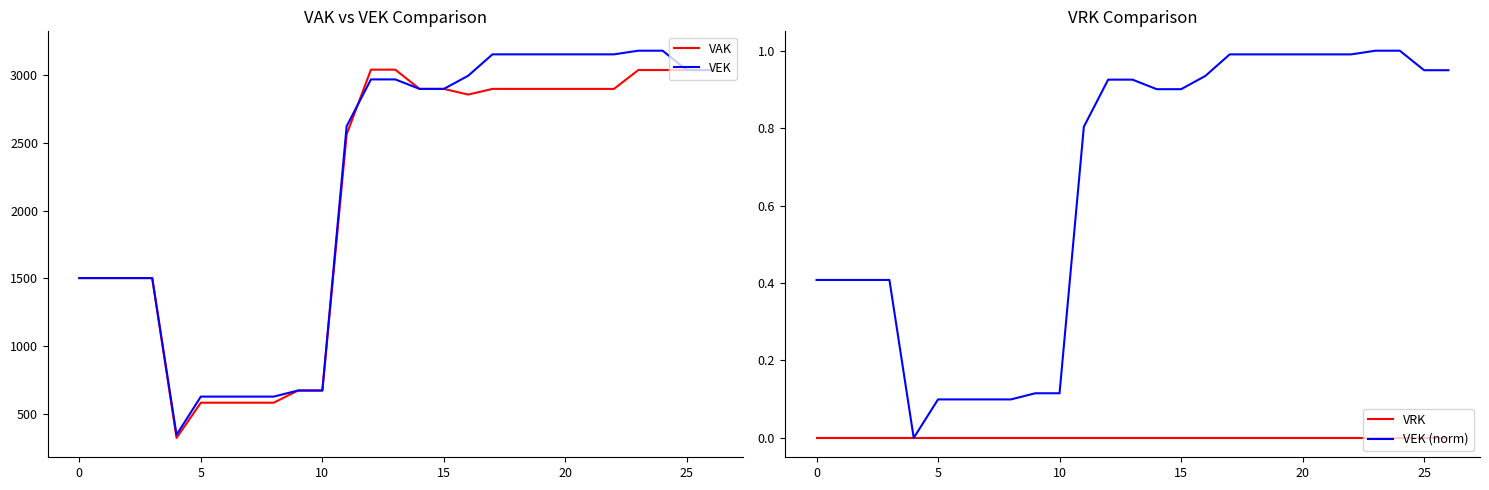

How many lines are shown in the chart?

4